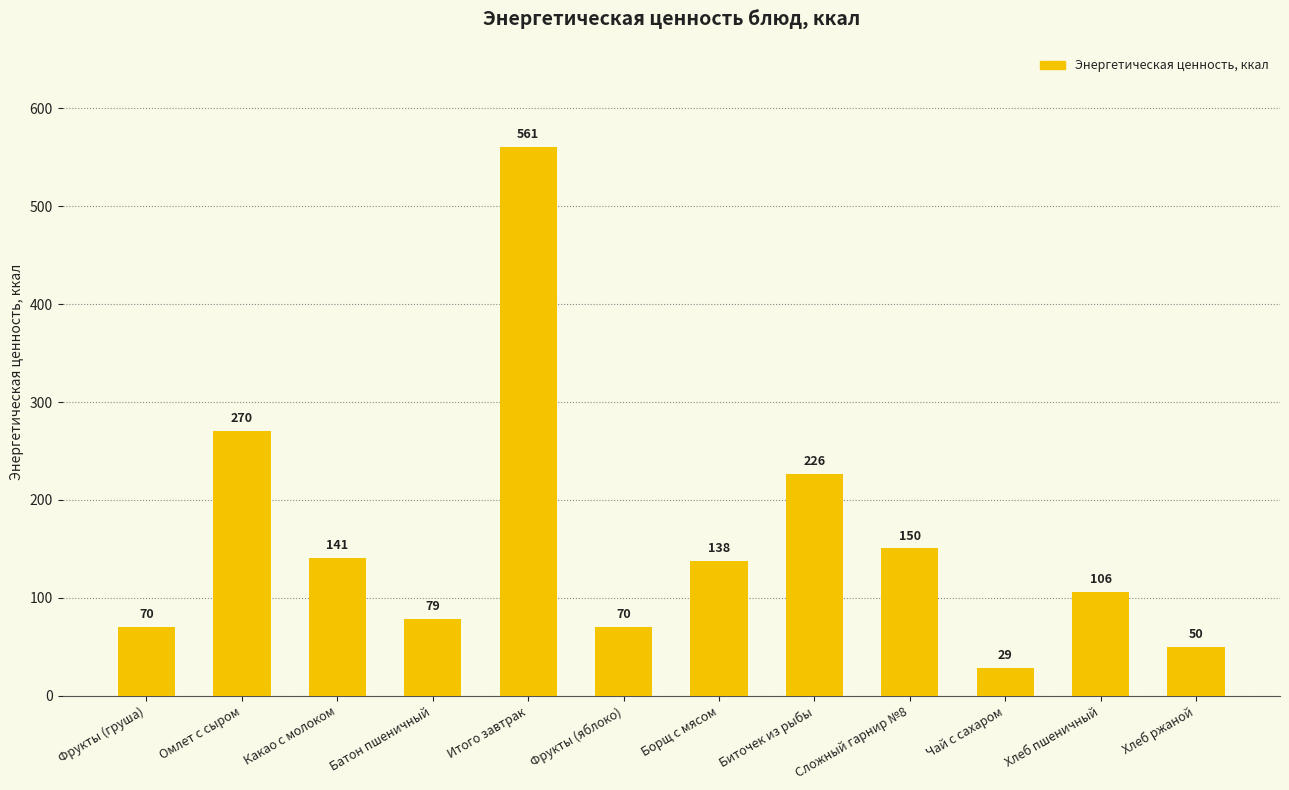

Is it true that the value at Омлет с сыром is 270.3?

True